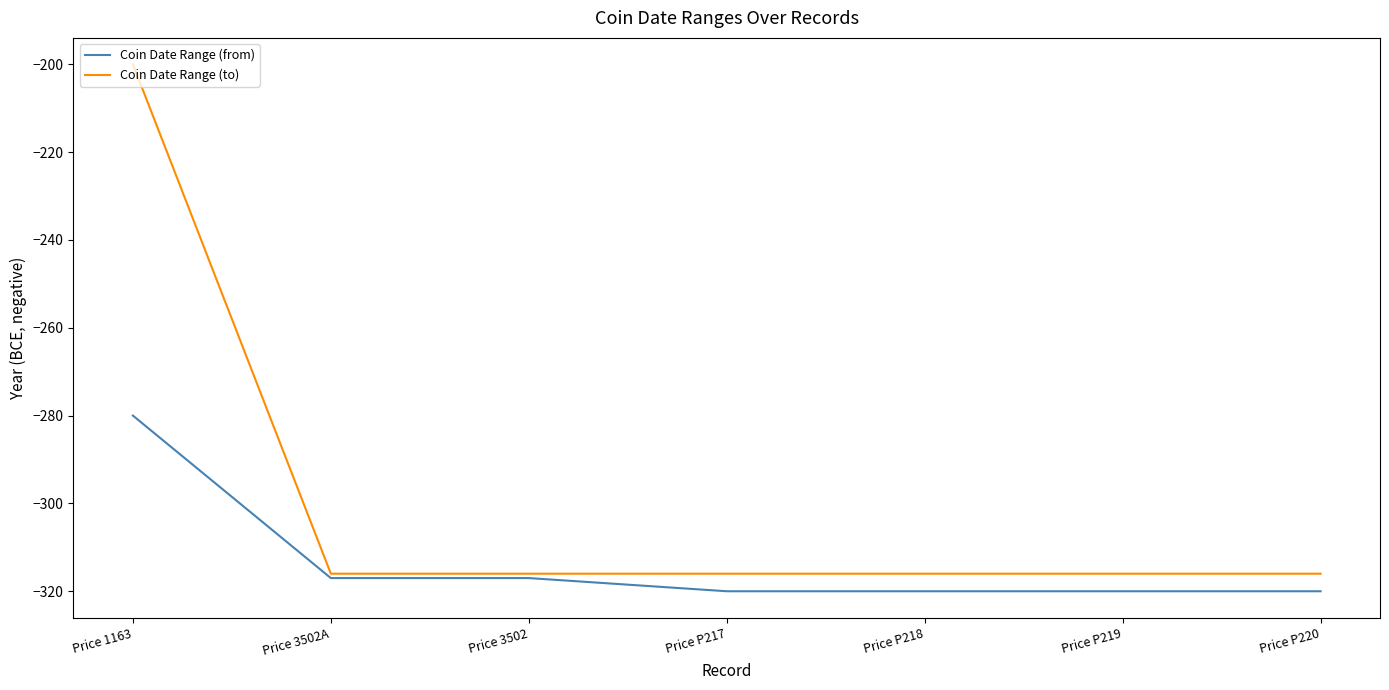

What position from the left is Price 3502?

3